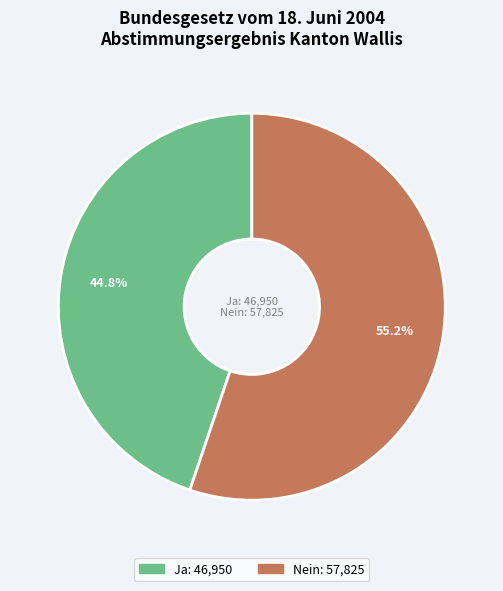

To the nearest percent, what is the average slice percentage?

50%